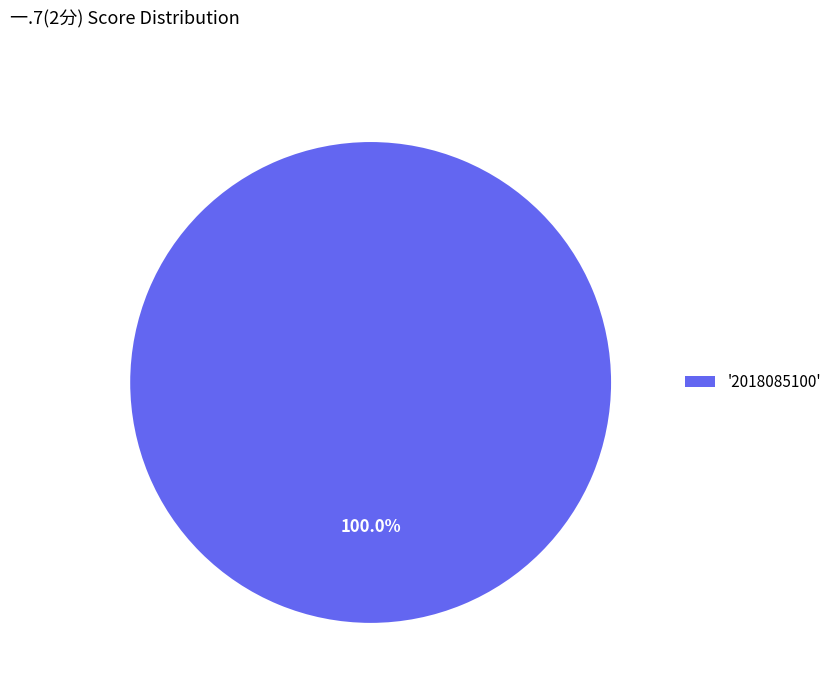

What is the majority slice?

'2018085100'